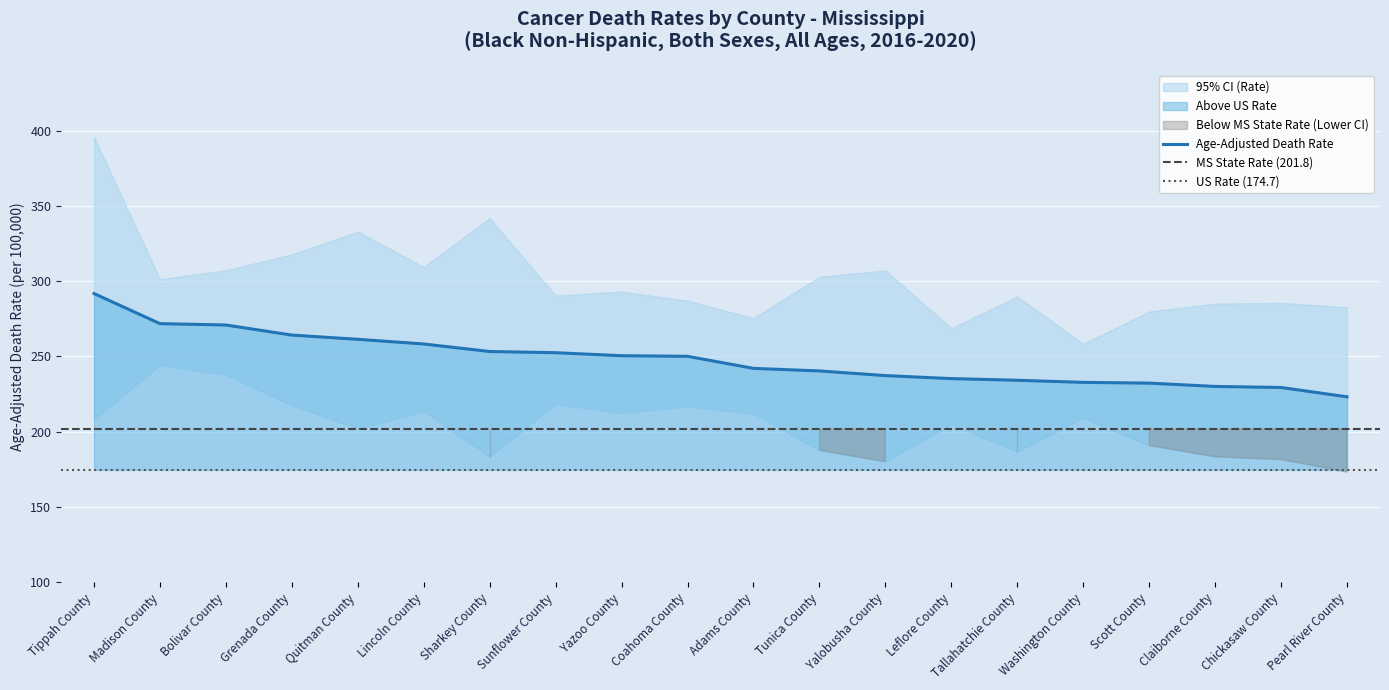

How many interior local peaks does the Upper CI (Rate) series have?

6